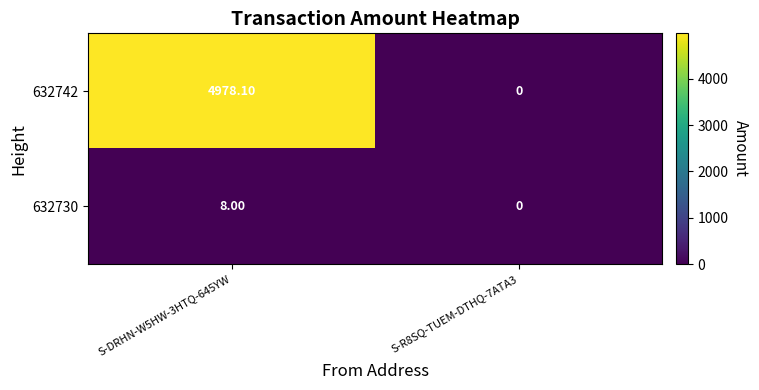

What is the spread (max minus min) of values at S-DRHN-W5HW-3HTQ-645YW?

4970.1